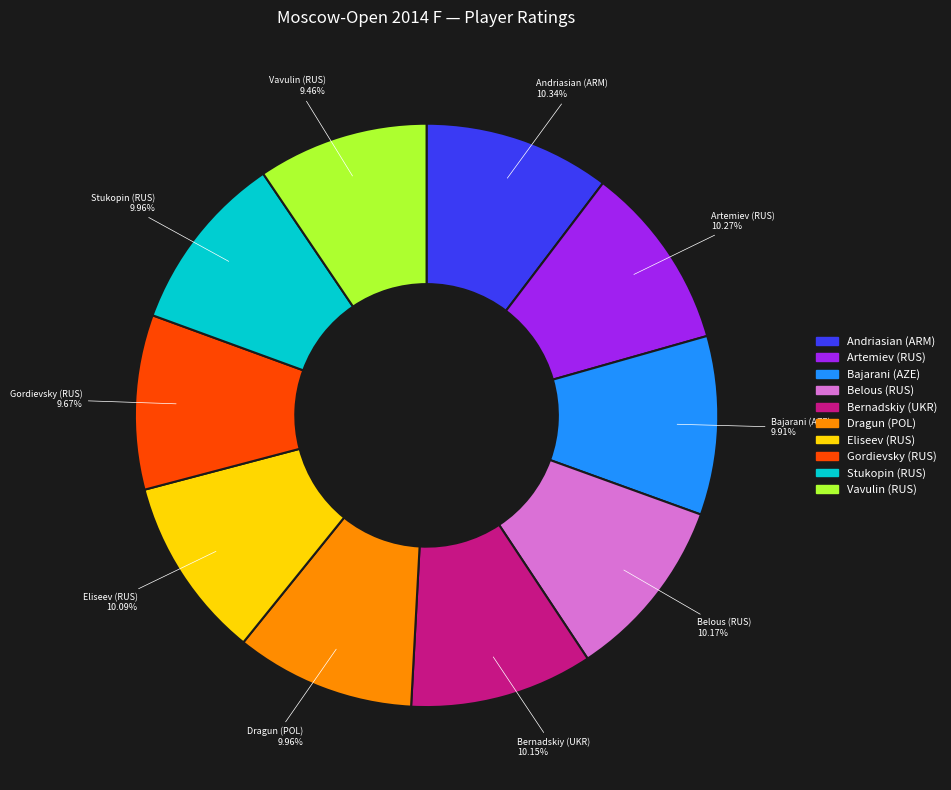

How many segments does this pie chart have?

10